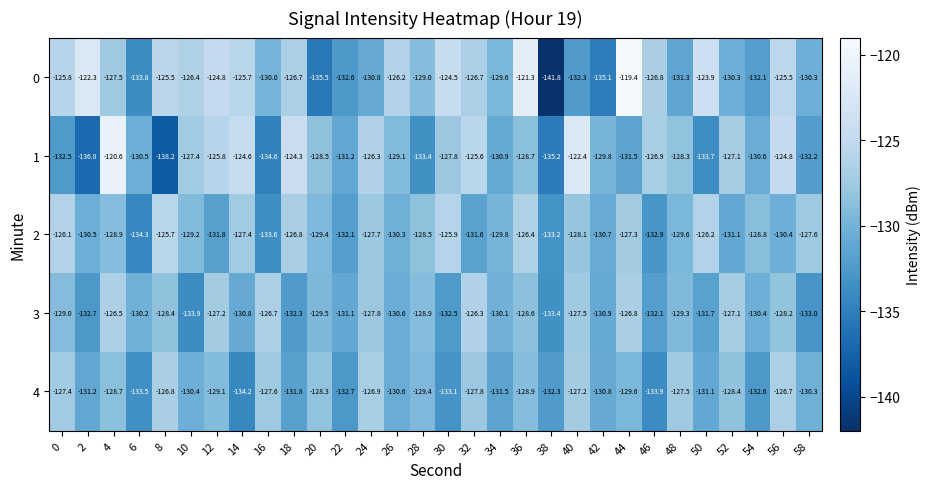

What is the difference between the highest and lowest values at 54?

3.8